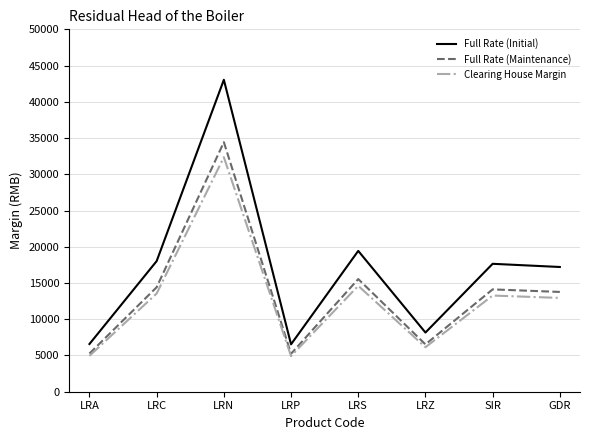

Which series has the largest range (max minus min)?

Full Rate (Initial)